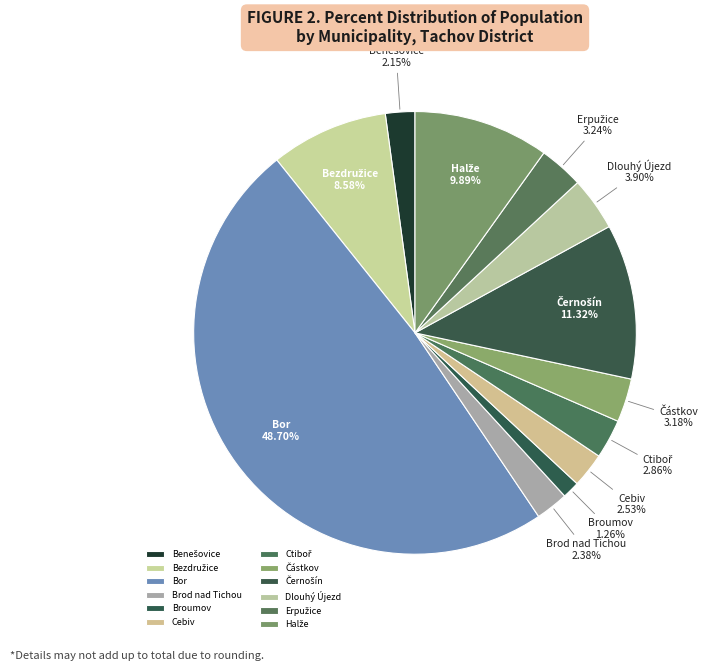

Which slice is the largest?

Bor